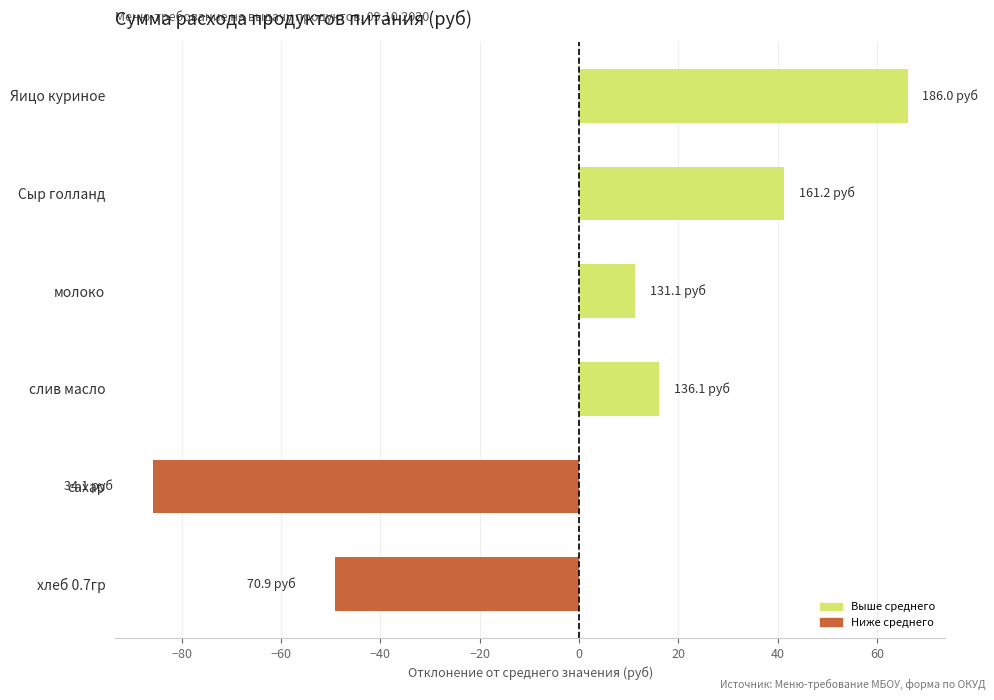

How many values are below zero?

2